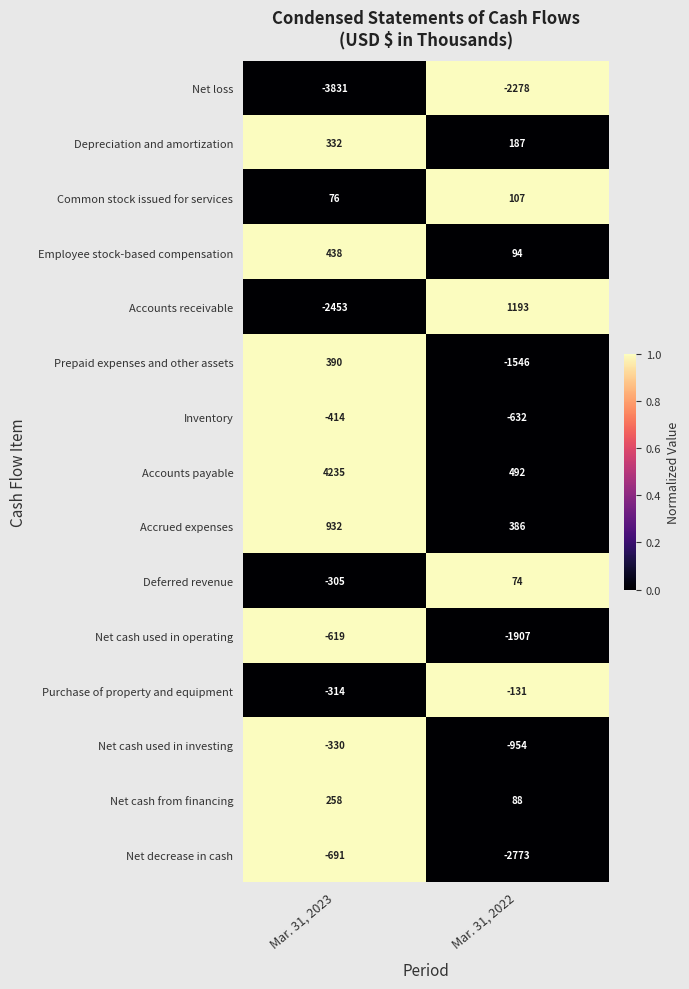

Rank the series by their maximum value, from highest to lowest.

Accounts payable, Accounts receivable, Accrued expenses, Employee stock-based compensation, Prepaid expenses and other assets, Depreciation and amortization, Net cash from financing, Common stock issued for services, Deferred revenue, Purchase of property and equipment, Net cash used in investing, Inventory, Net cash used in operating, Net decrease in cash, Net loss